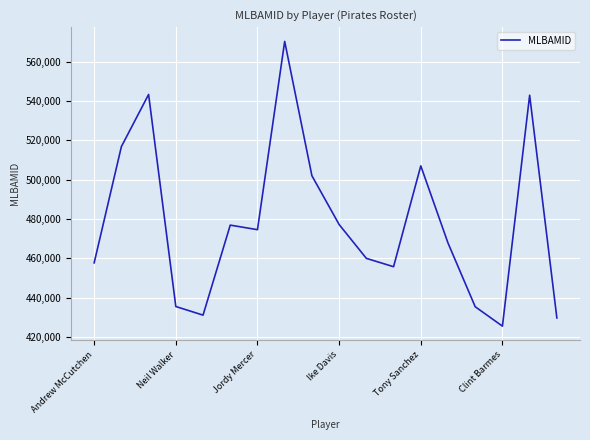

What is the minimum value shown in the chart?

425549